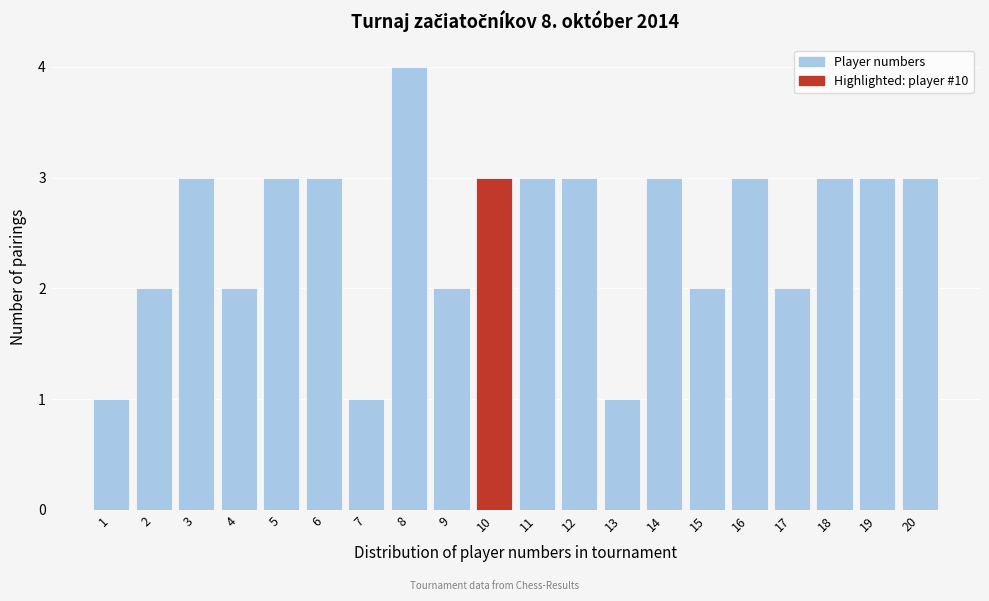

Reading left to right, extract all data points from this chart.

1	2	3	2	3	3	1	4	2	3	3	3	1	3	2	3	2	3	3	3